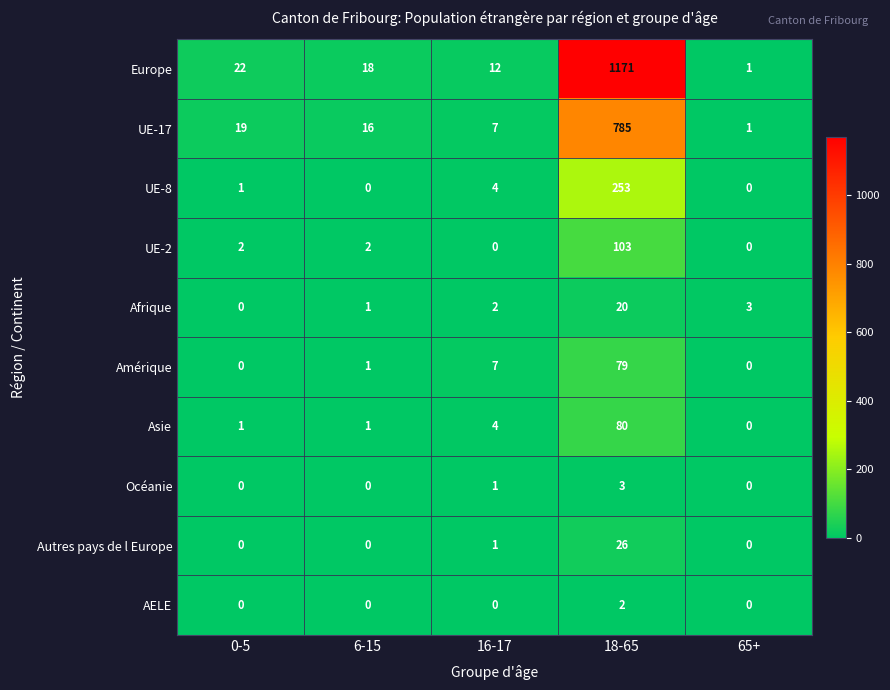

Is it true that Océanie equals 0 at 6-15?

True